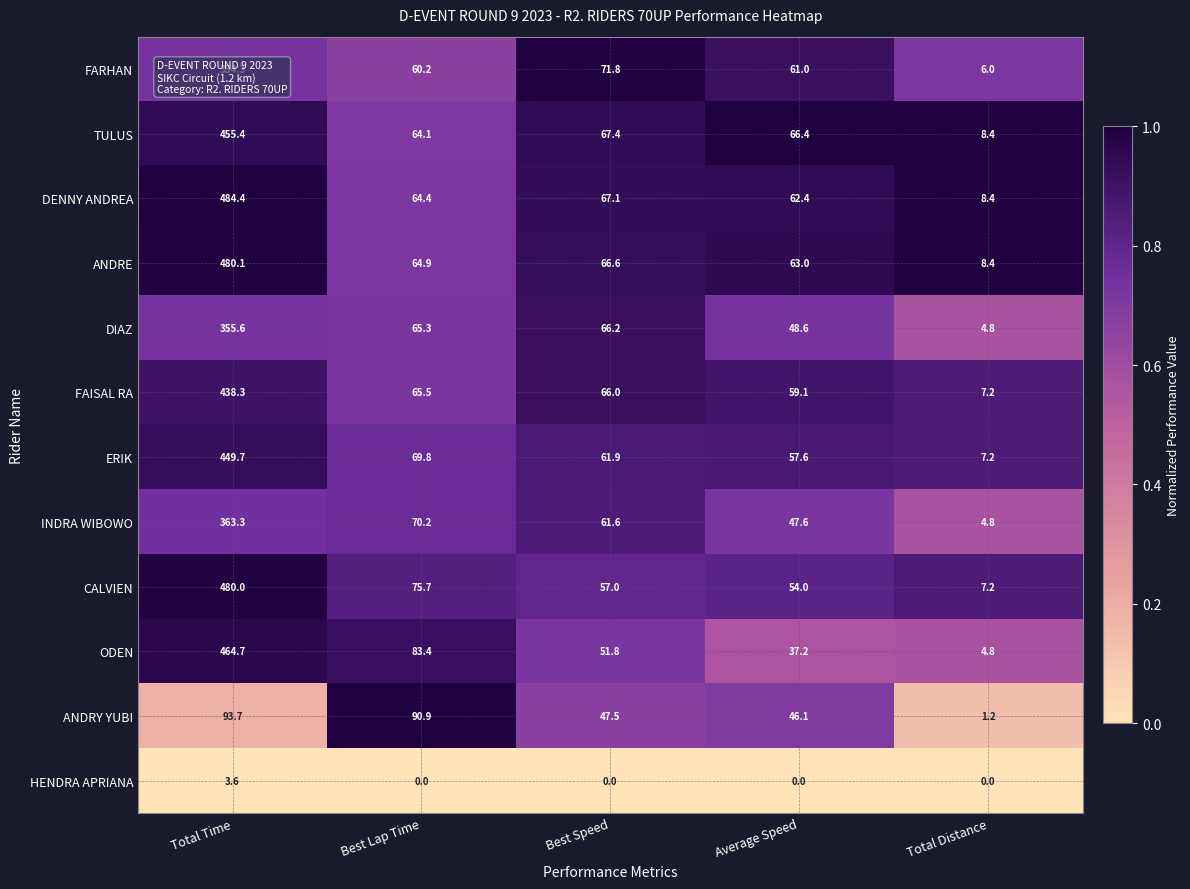

True or false: ODEN has a value of 464.7 at Total Time.

True